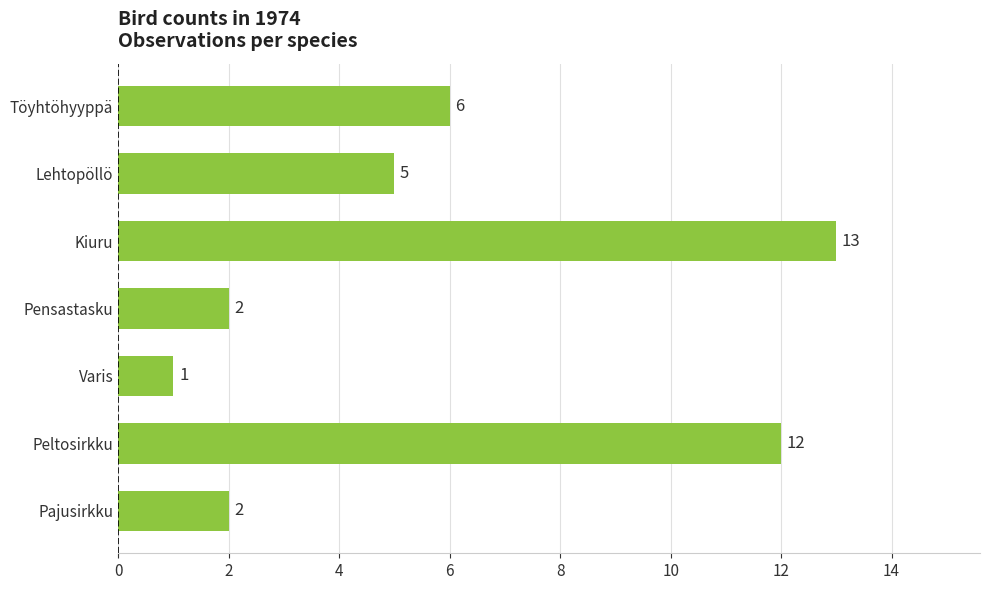

What is the label of the 6th bar from the top?

Peltosirkku